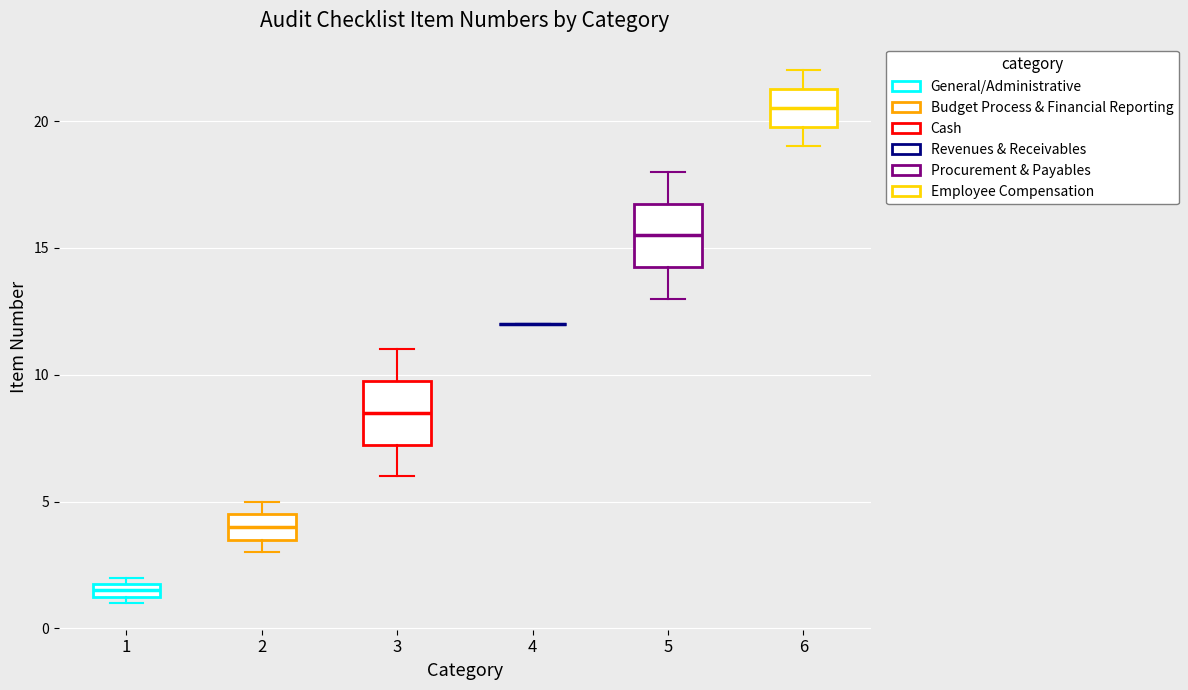

Where is the lower edge of the box at x = 1 on the y-axis? The values are not printed on the chart, so give them approximately, as read against the axis.

1.5